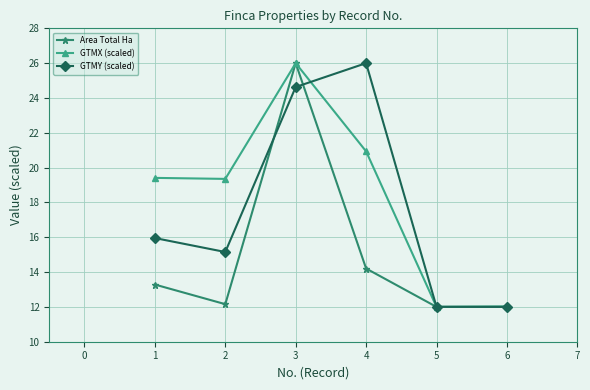

How many lines are shown in the chart?

3